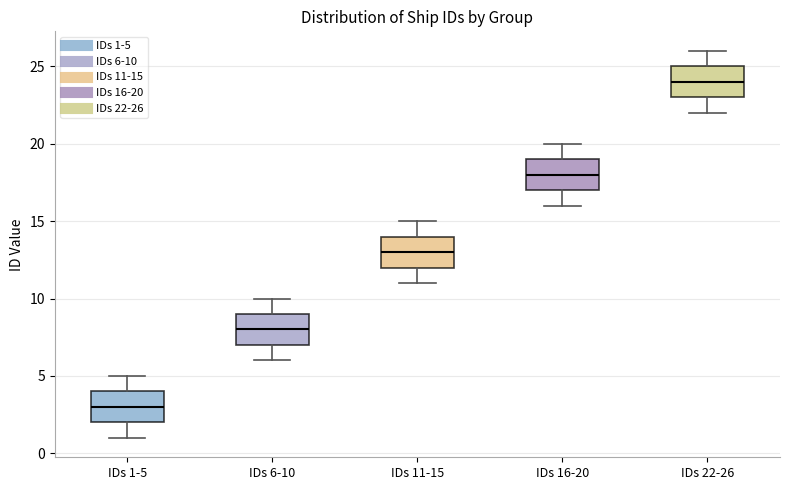

Where does the upper whisker of the box for IDs 22-26 end on the y-axis? The values are not printed on the chart, so give them approximately, as read against the axis.

26